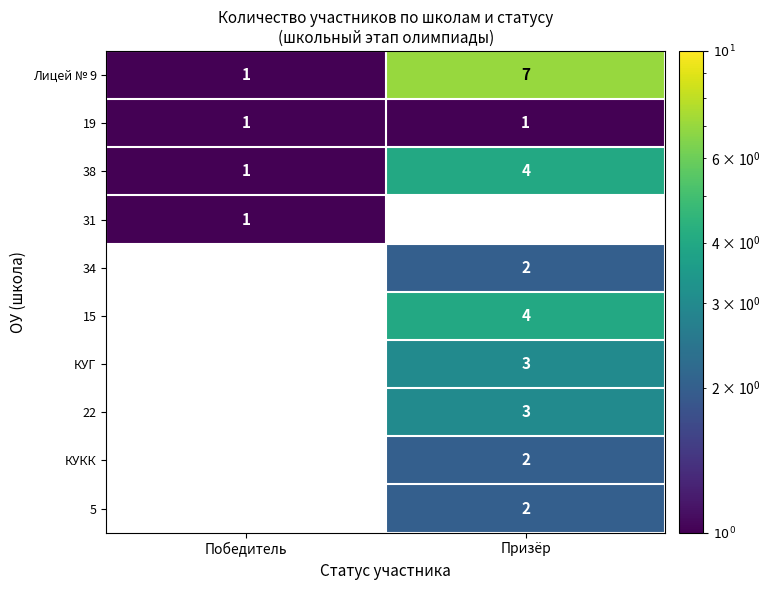

At how many categories does at least one series exceed 5?

1